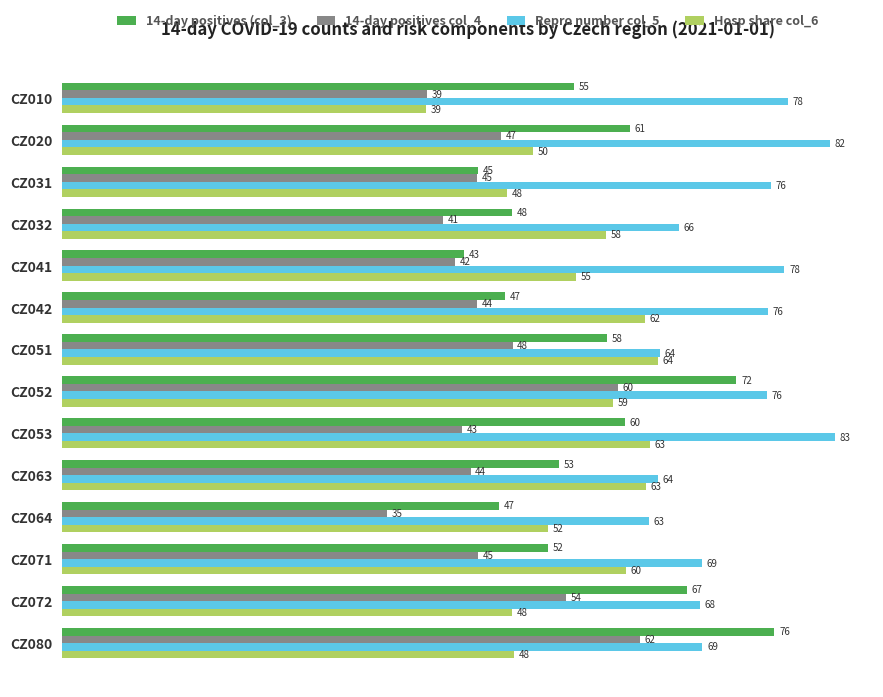

The 14-day positives col_4 series shows 59.7 at CZ052. True or false?

True